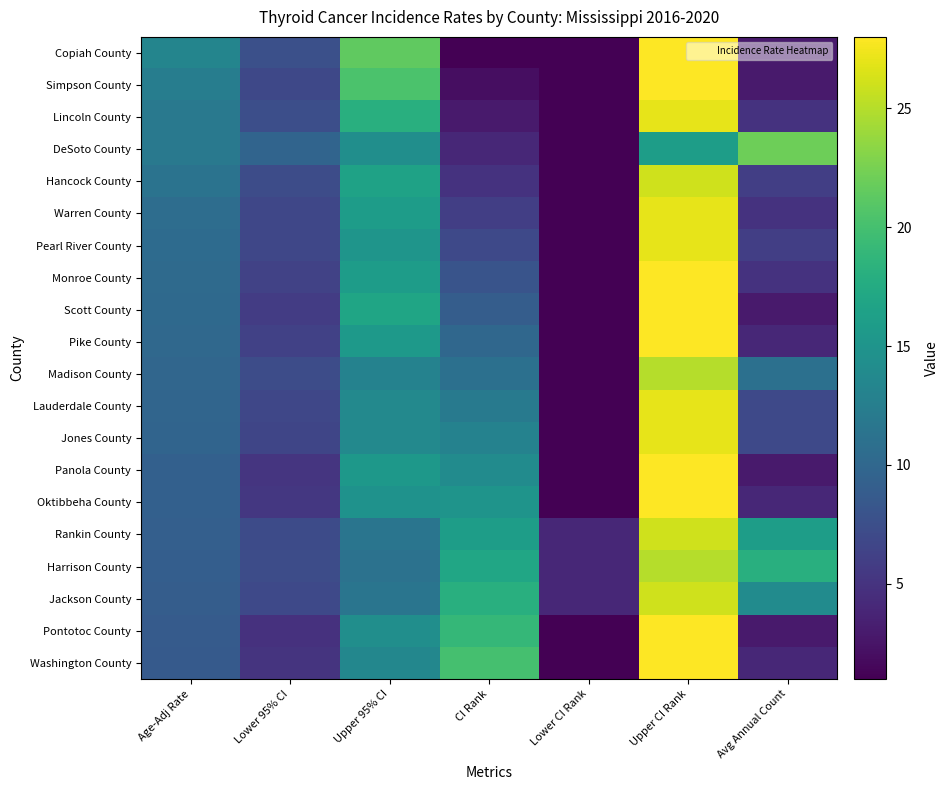

What is the smallest value displayed?

1.0